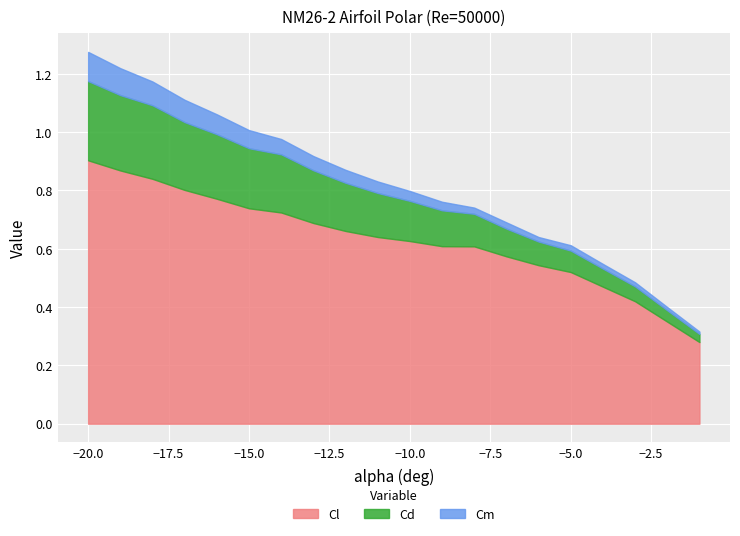

What is the average value of the Cl series?

0.6